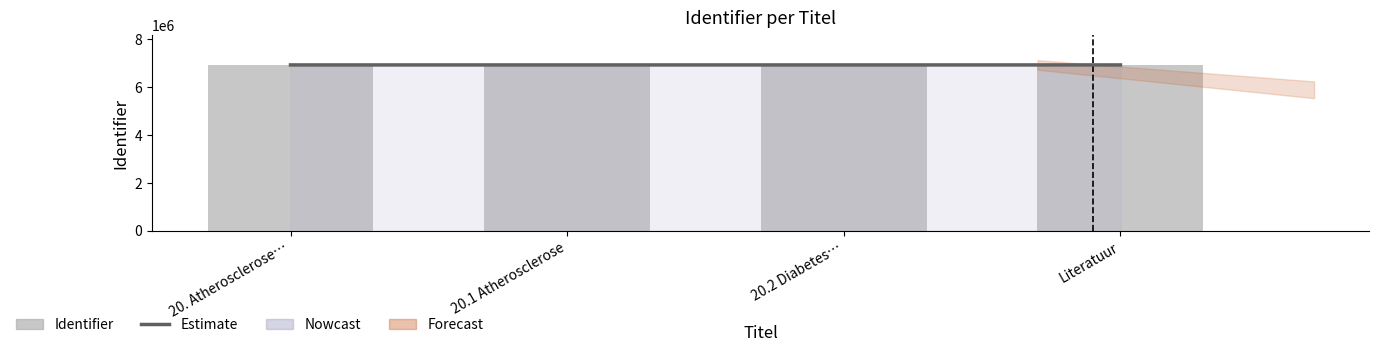

Which category has the lowest value in the Estimate series?

20. Atherosclerose…